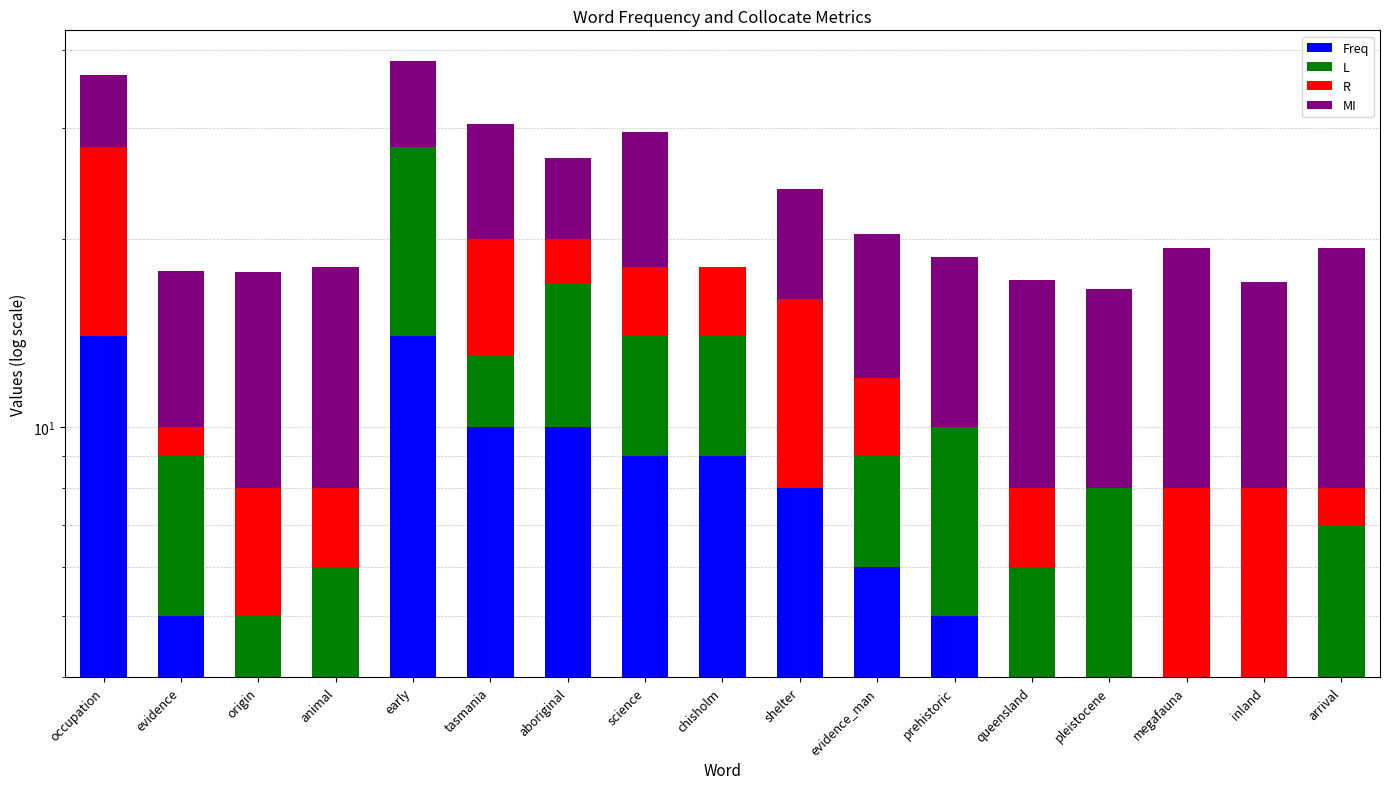

How many values in the L series are below 3?

7